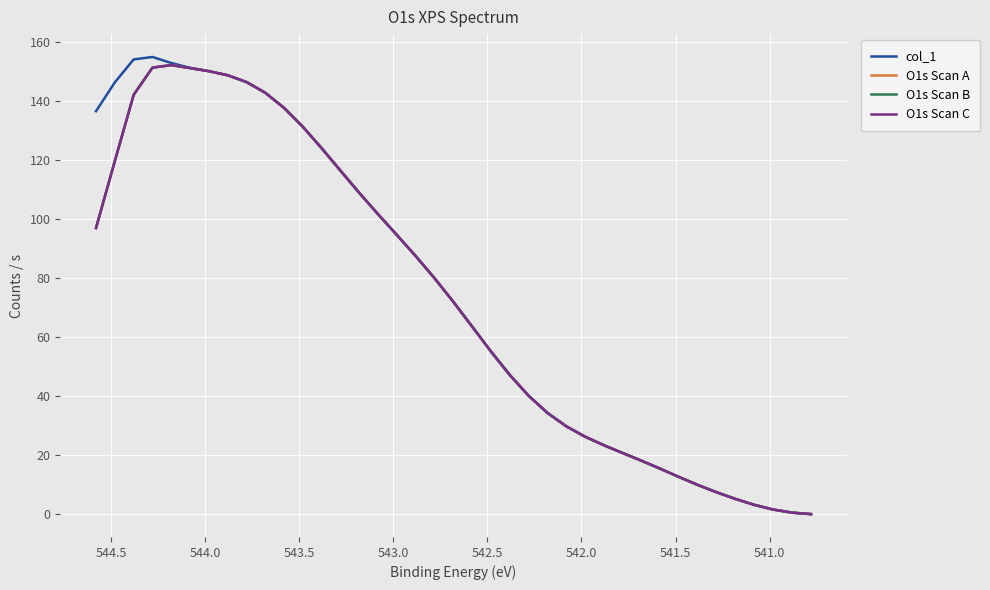

True or false: O1s Scan A and O1s Scan C cross at least once.

False